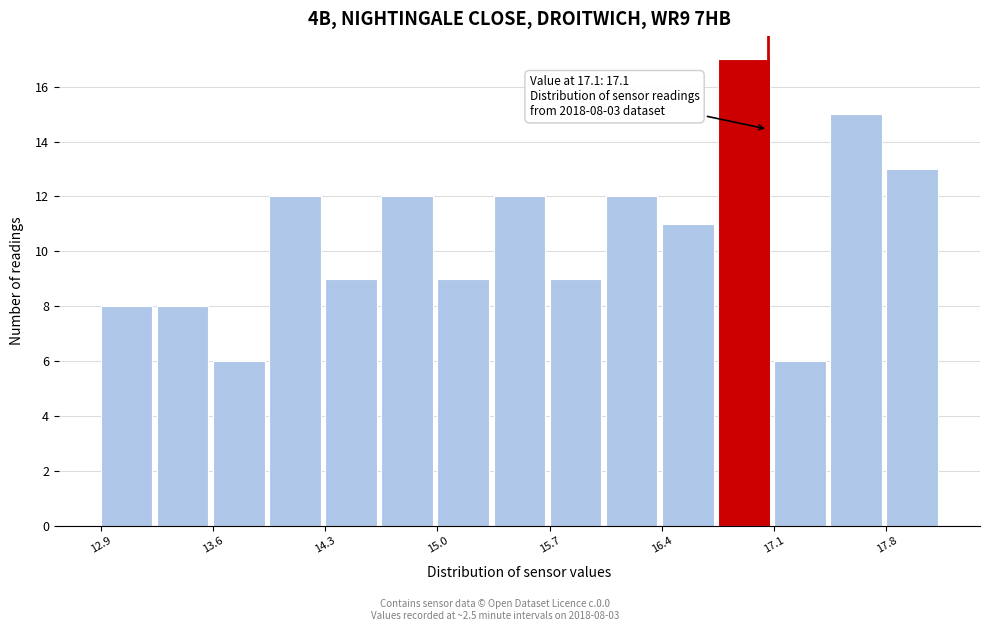

Read against the x-axis, roughly where is the centre of the tallest bar?

16.9